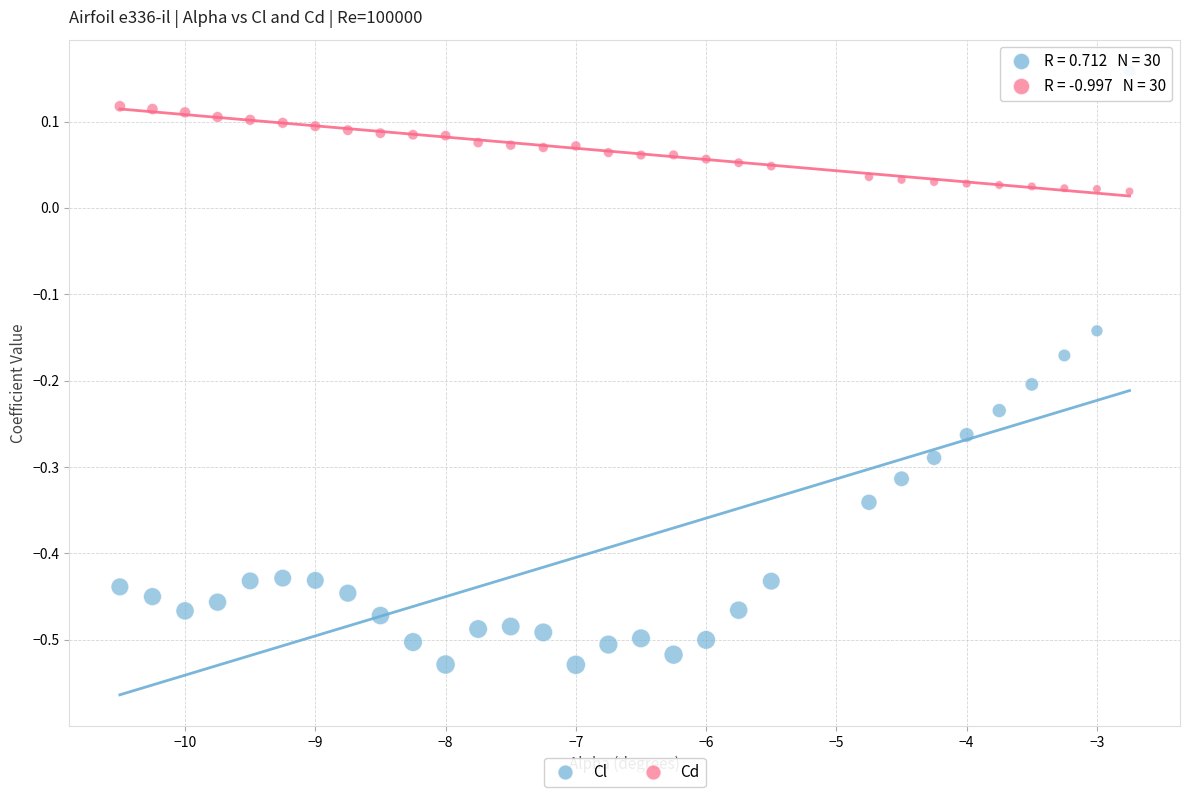

Across all data points, what is the range of Y values (max minus min)?

0.7